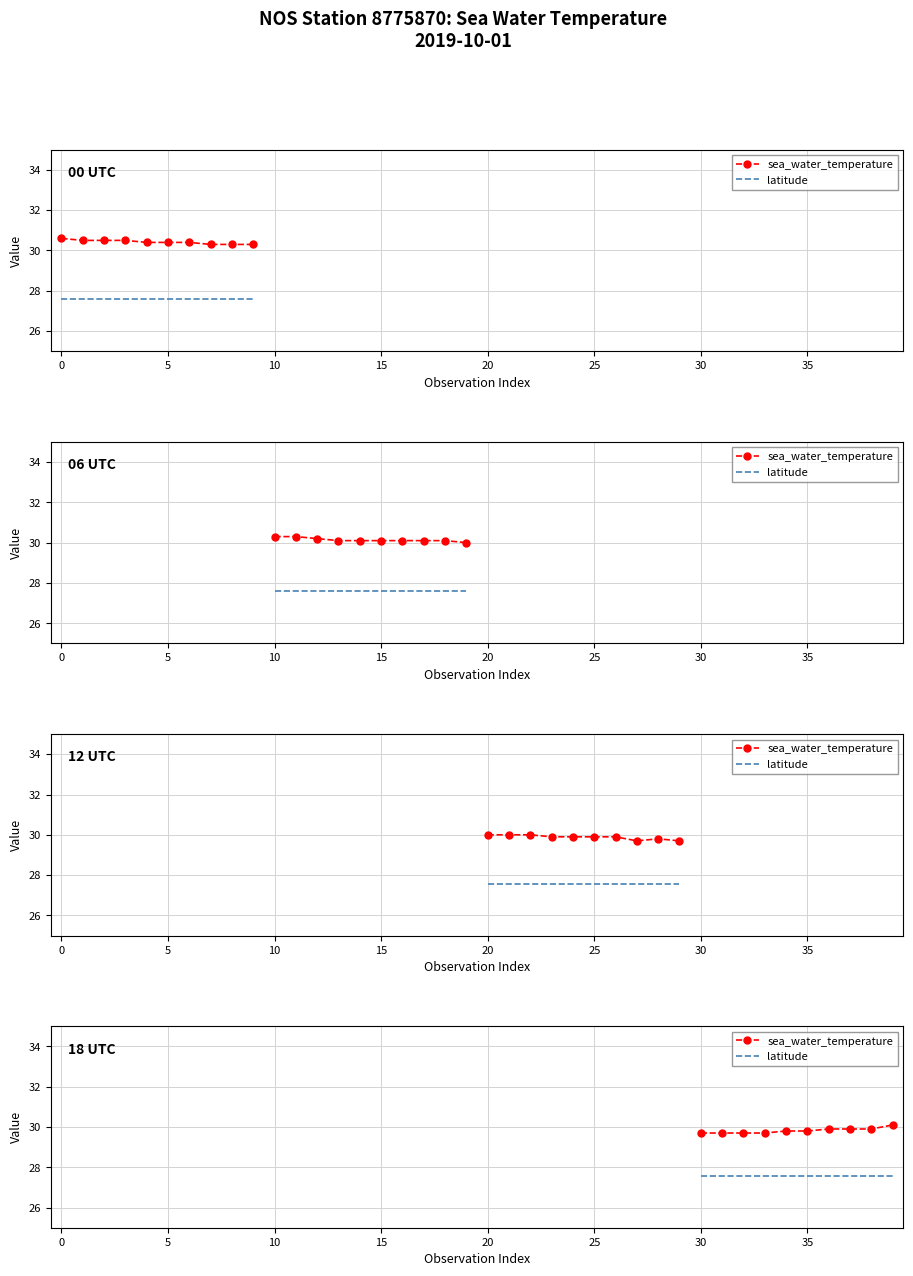

True or false: sea_water_temperature and latitude cross at least once.

False